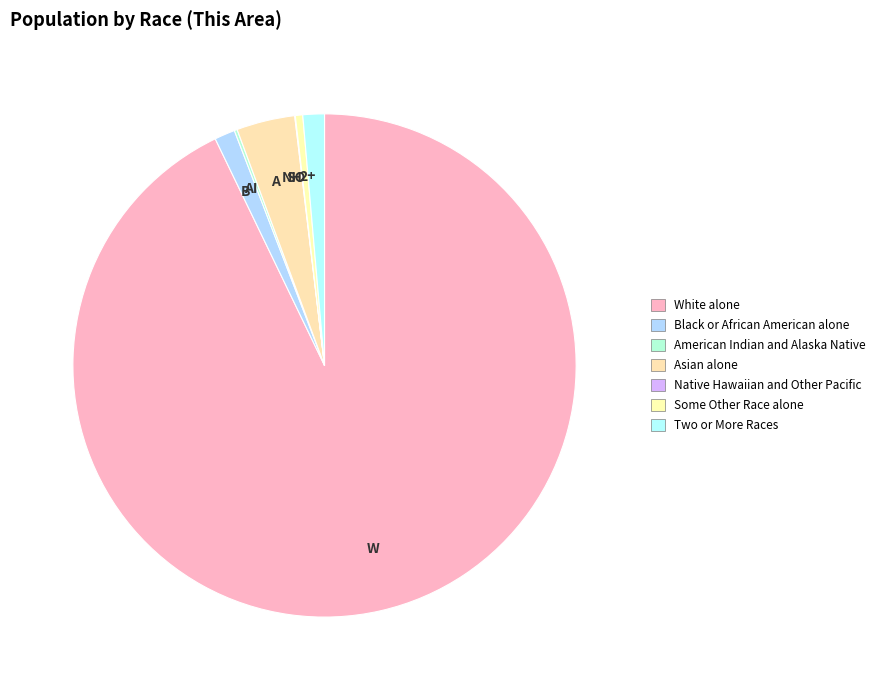

Which category has the biggest portion of the pie?

White alone